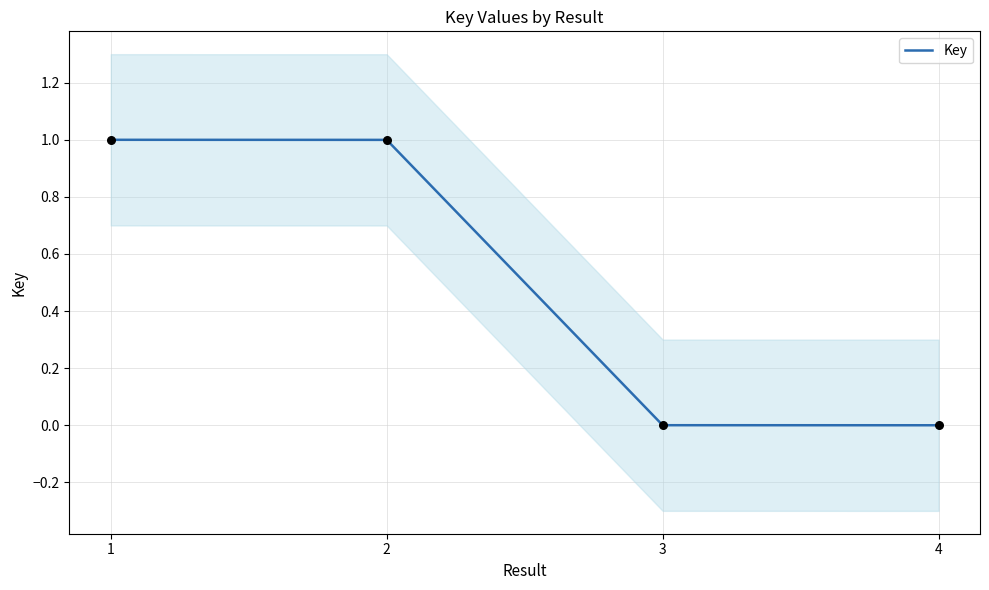

Between 2 and 3, which is larger?

2